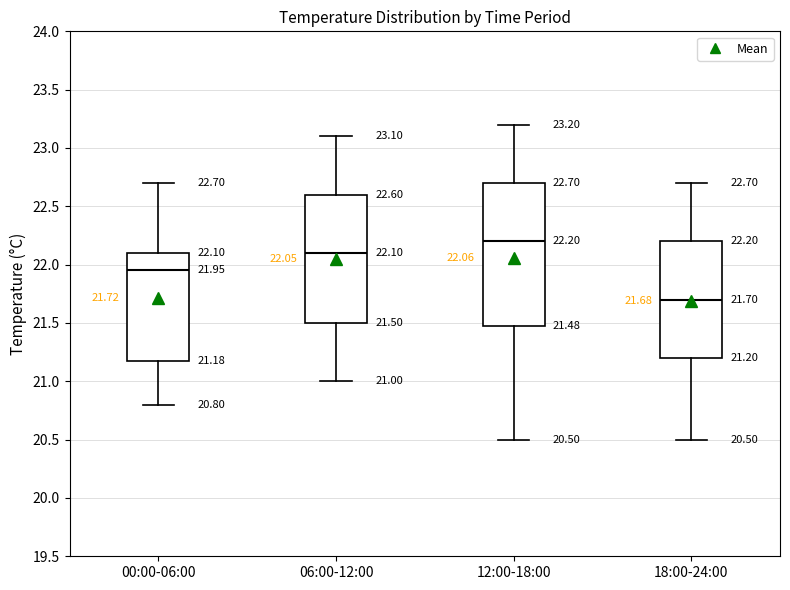

Comparing the boxes themselves (not the whiskers), which one is the tallest?

12:00-18:00